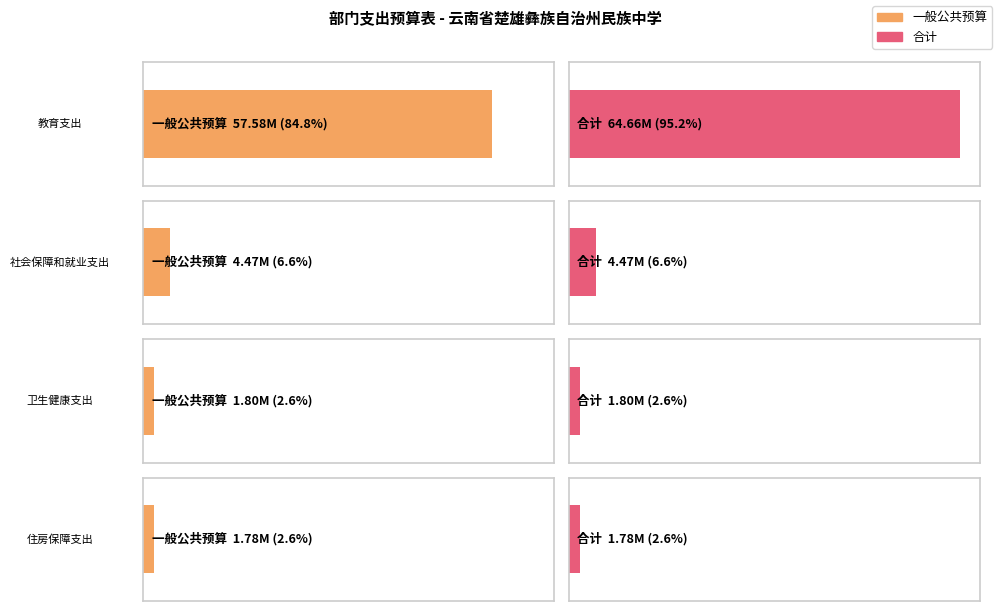

What is the label of the 1st bar from the left?

教育支出